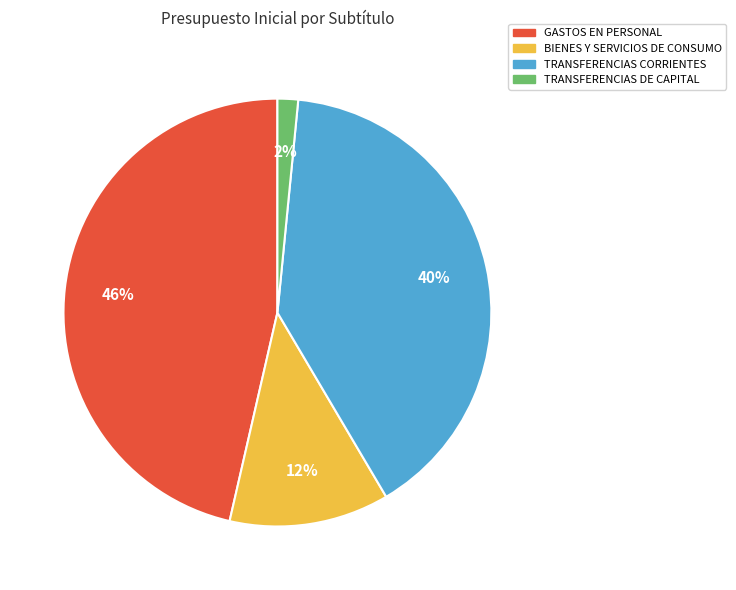

True or false: TRANSFERENCIAS DE CAPITAL accounts for 2% of the total.

True